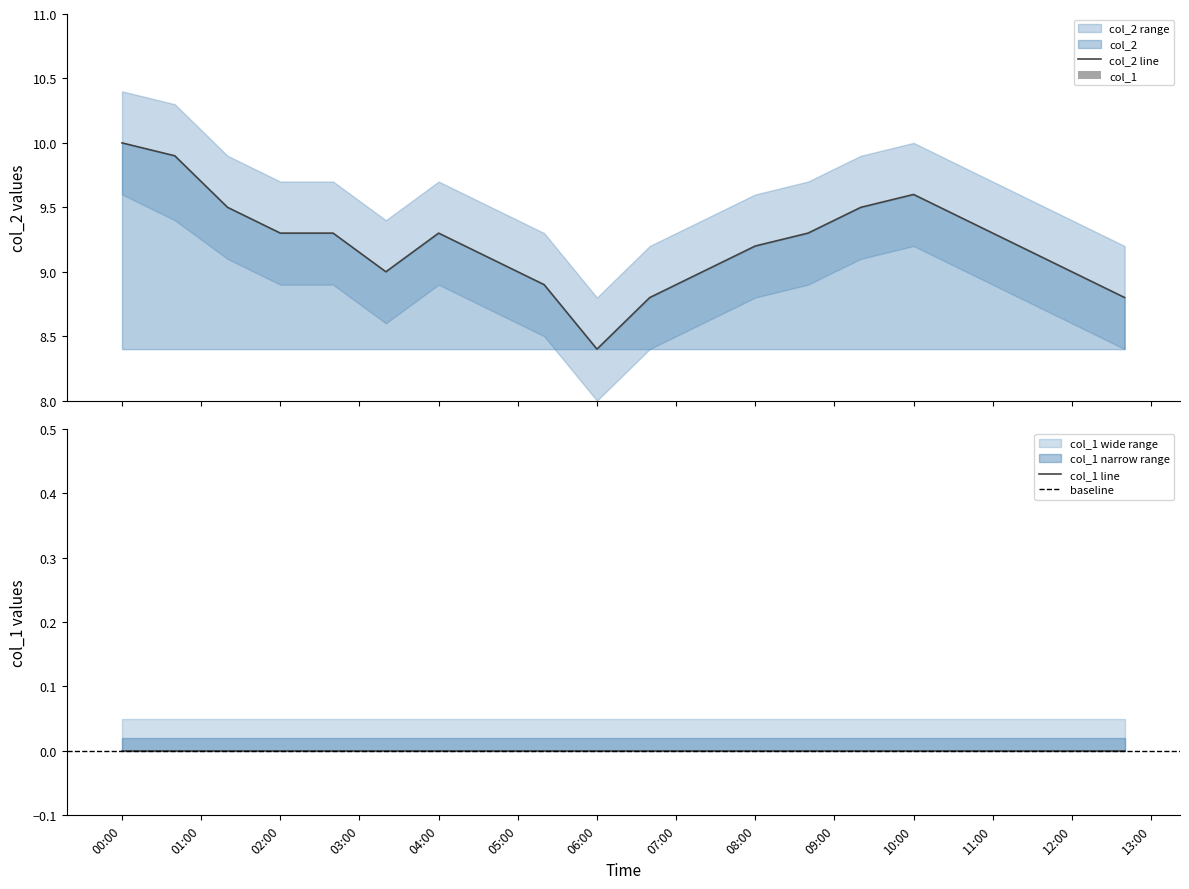

Count the number of data series in this chart.

4